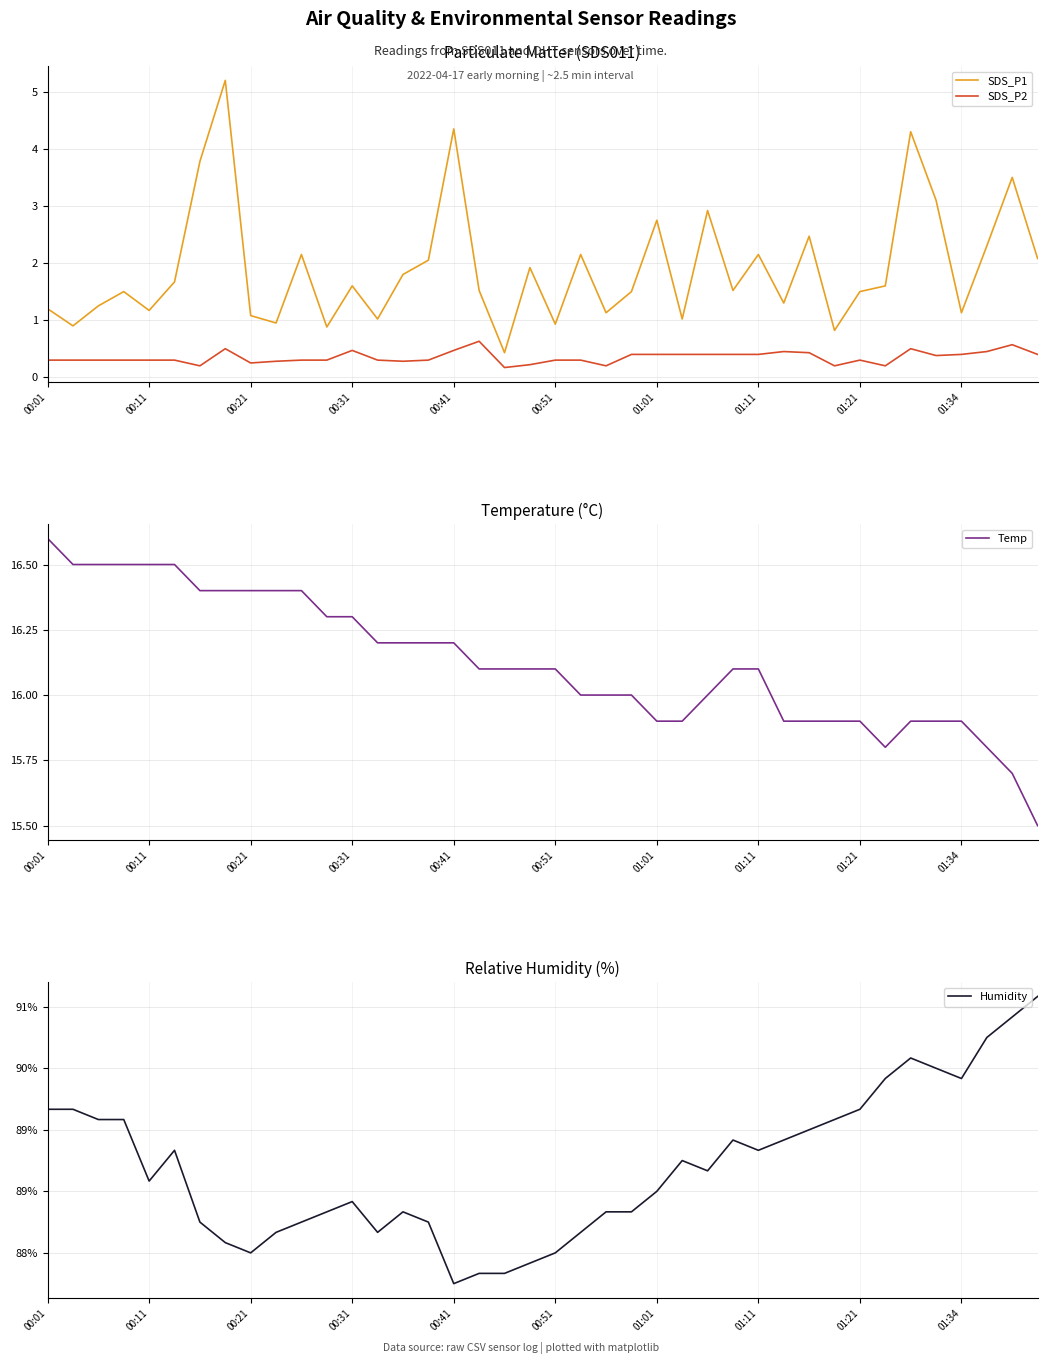

What is the highest value of the SDS_P1 series?

5.2